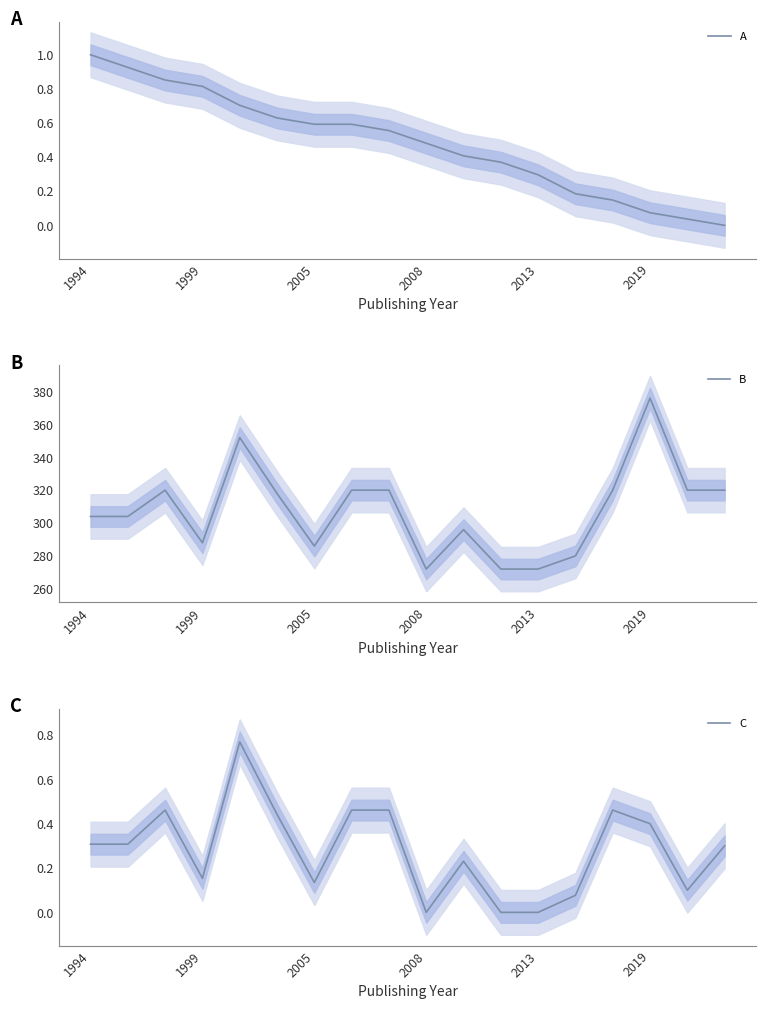

Is it true that A equals 1.4 at 1994?

False